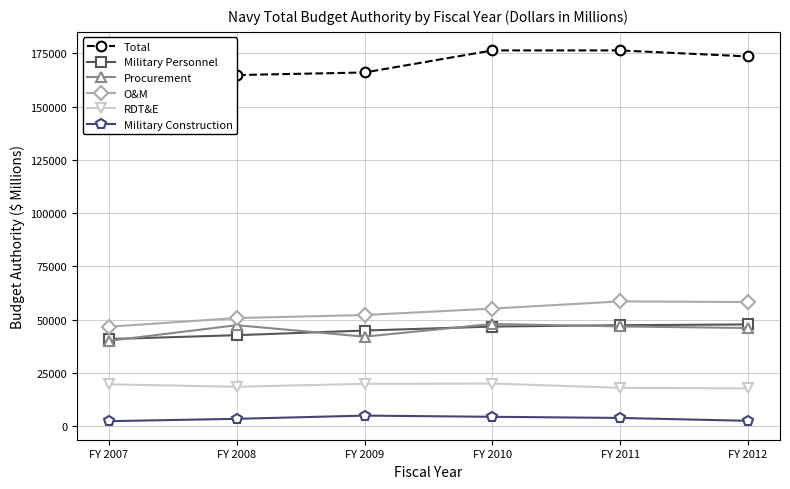

What is the difference between the maximum and minimum values in the Military Personnel series?

6878